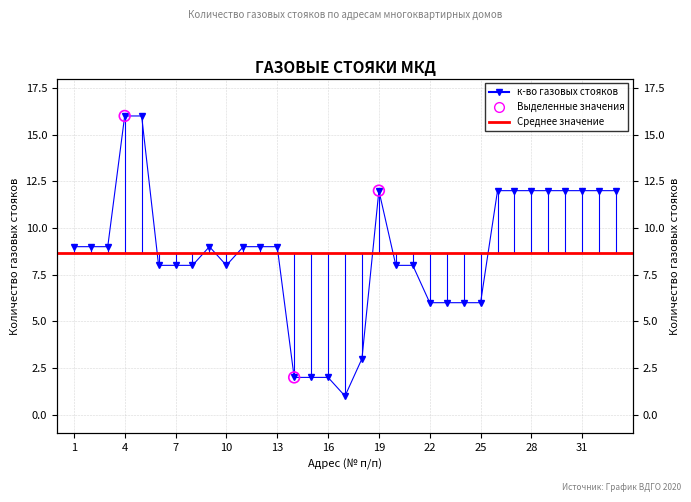

Between 1 and 11, which is larger?

1